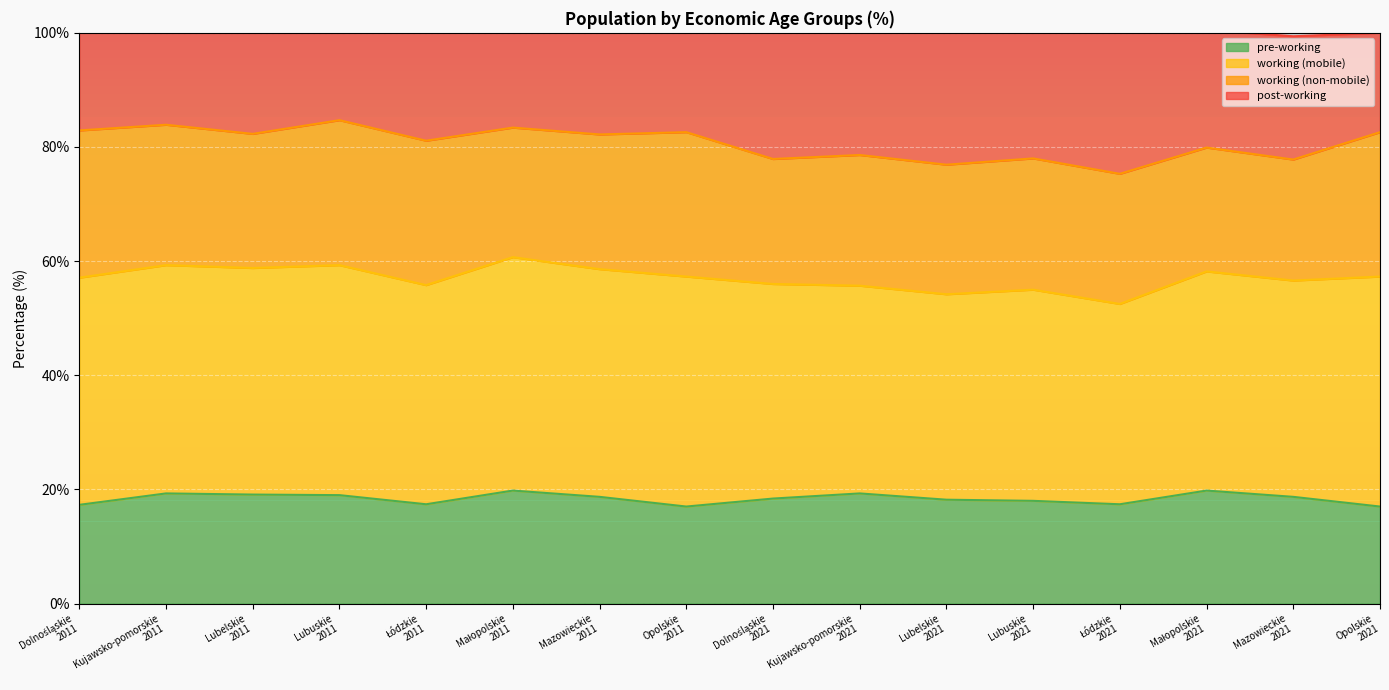

Which category has the highest value across all series?

Lubuskie
2011